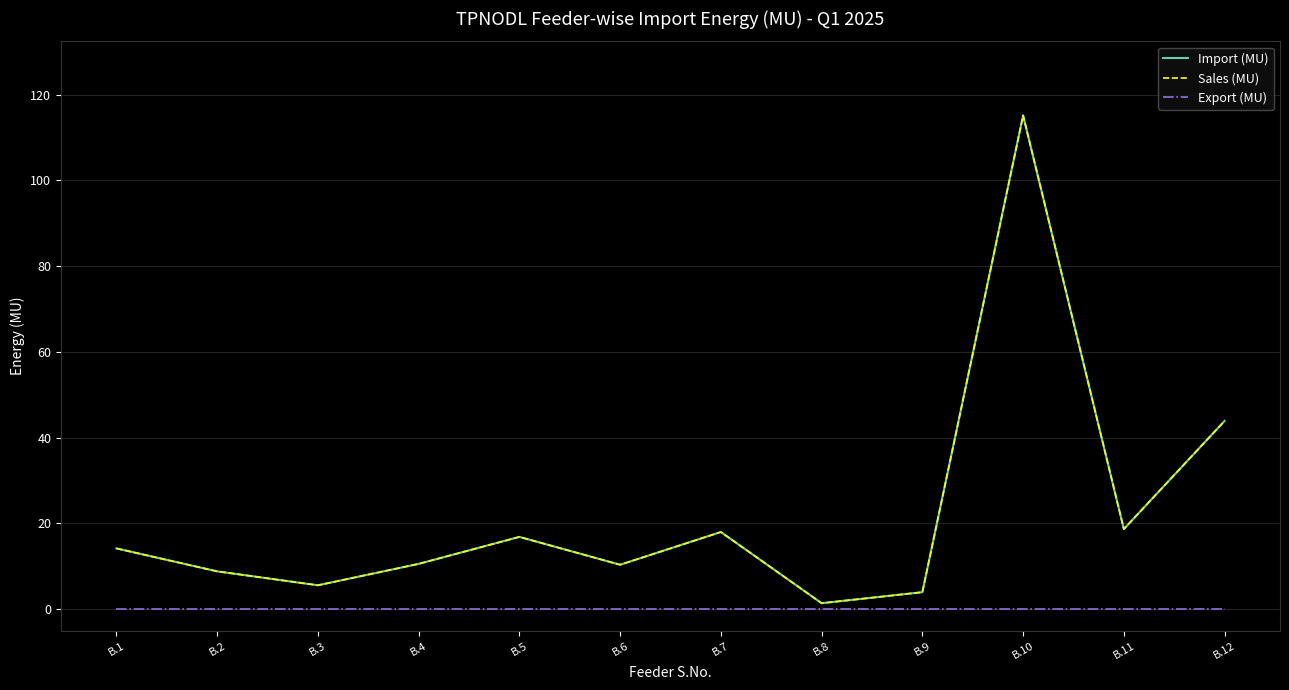

Does the chart have visible grid lines?

Yes